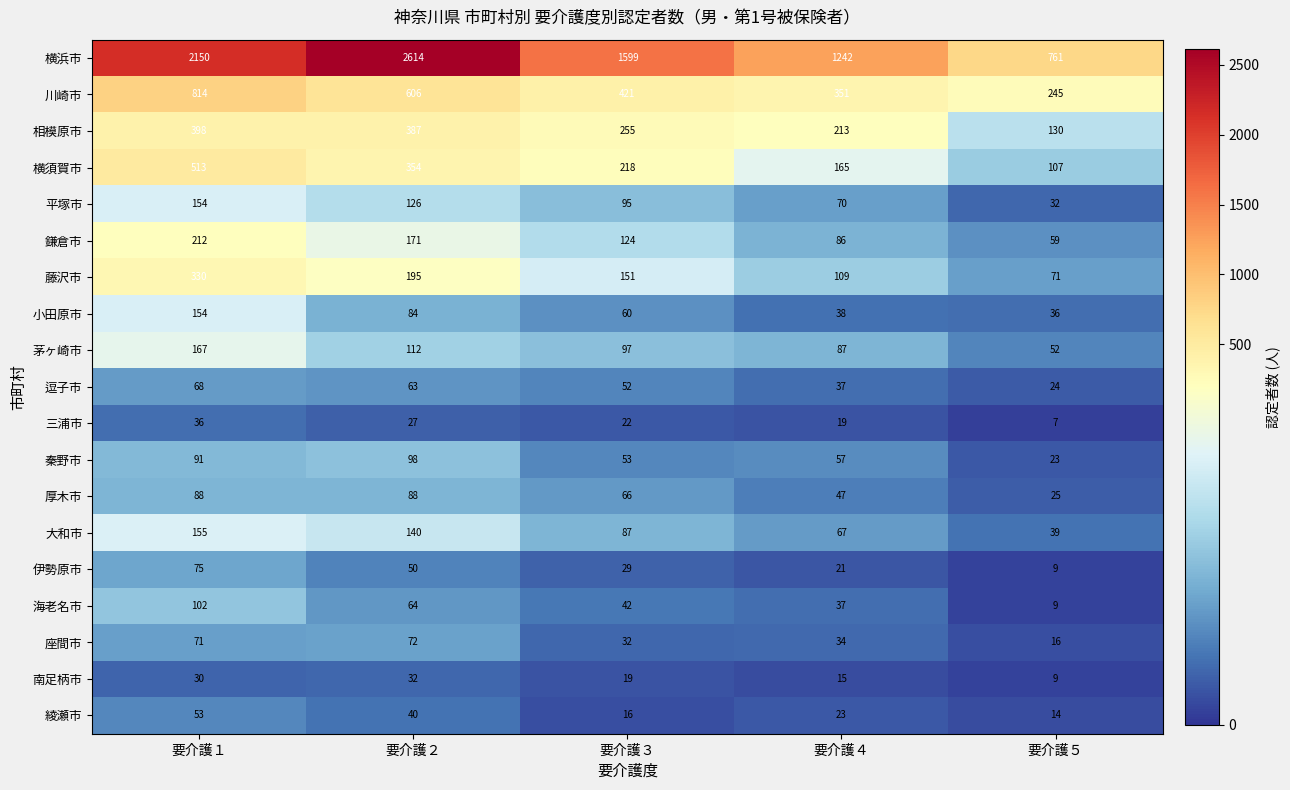

Which series has the widest spread of values?

横浜市